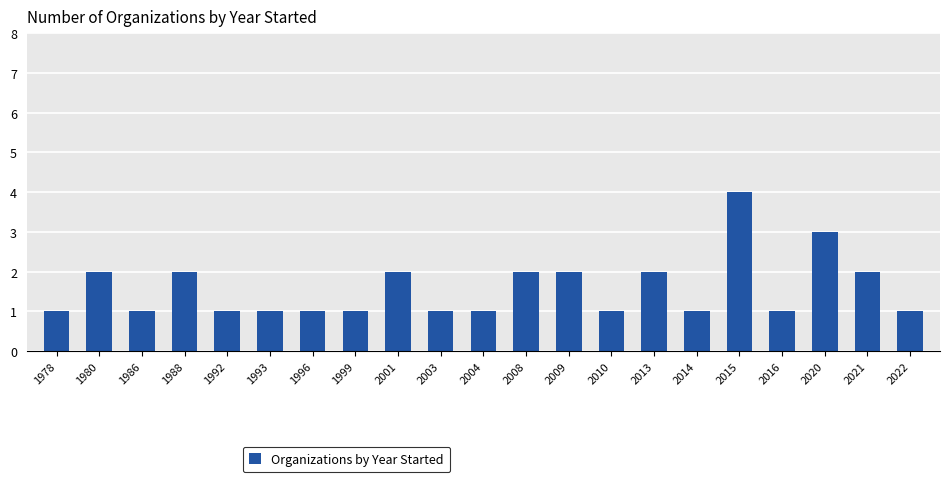

What value does the data have at 2015?

4